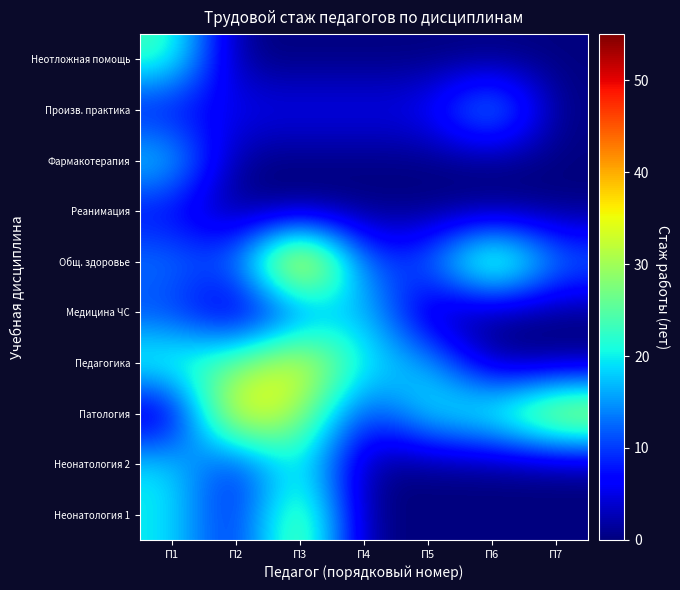

Reading left to right, transcribe all the data shown in this chart.

Неонатология 1: П1=20	П2=6	П3=31	П4=0	П5=0	П6=0	П7=0
Неонатология 2: П1=20	П2=6	П3=23	П4=0	П5=0	П6=0	П7=0
Патология: П1=0	П2=41	П3=30	П4=8	П5=21	П6=24	П7=37
Педагогика: П1=24	П2=26	П3=38	П4=19	П5=18	П6=0	П7=0
Медицина ЧС: П1=10	П2=1	П3=10	П4=20	П5=0	П6=0	П7=0
Общ. здоровье: П1=14	П2=11	П3=49	П4=10	П5=12	П6=34	П7=14
Реанимация: П1=6	П2=0	П3=0	П4=0	П5=0	П6=0	П7=0
Фармакотерапия: П1=20	П2=0	П3=0	П4=0	П5=0	П6=0	П7=0
Произв. практика: П1=6	П2=6	П3=6	П4=6	П5=6	П6=20	П7=0
Неотложная помощь: П1=24	П2=0	П3=0	П4=0	П5=0	П6=0	П7=0